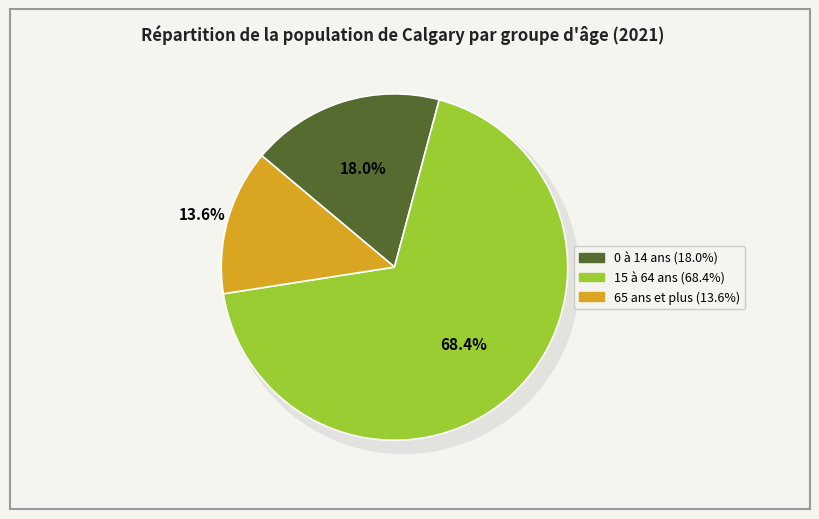

What percentage is NOT represented by 65 ans et plus?

86.4%